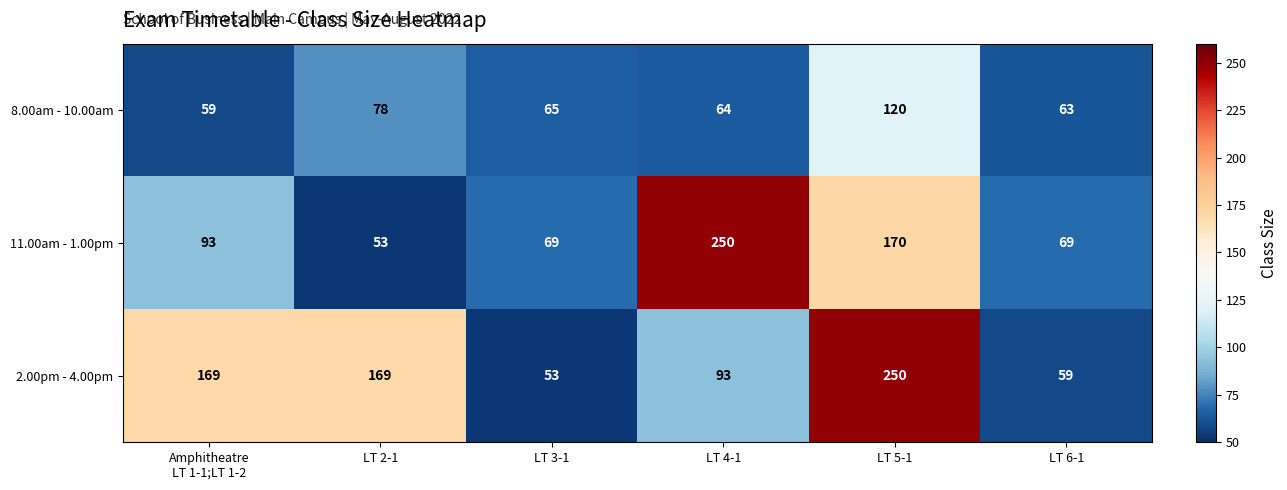

What is the total value across all series at LT 2-1?

300